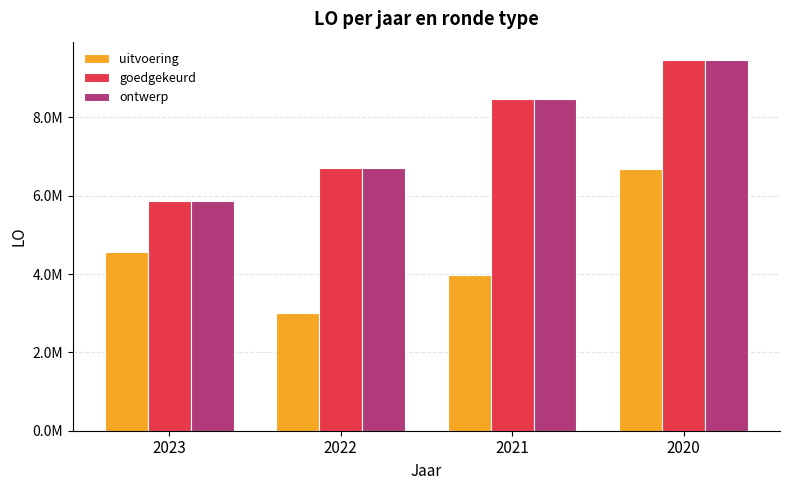

Does the chart contain stacked bars?

No